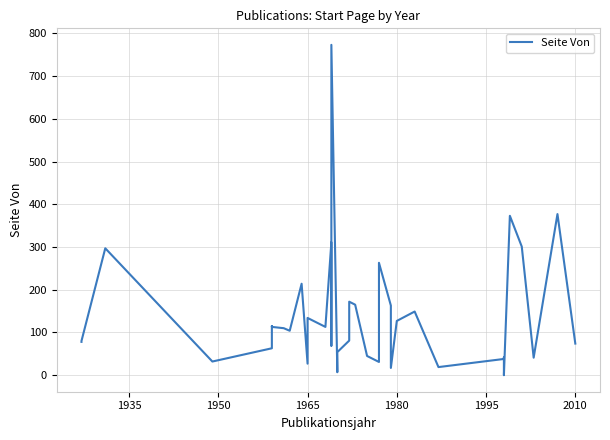

Count the number of data series in this chart.

1